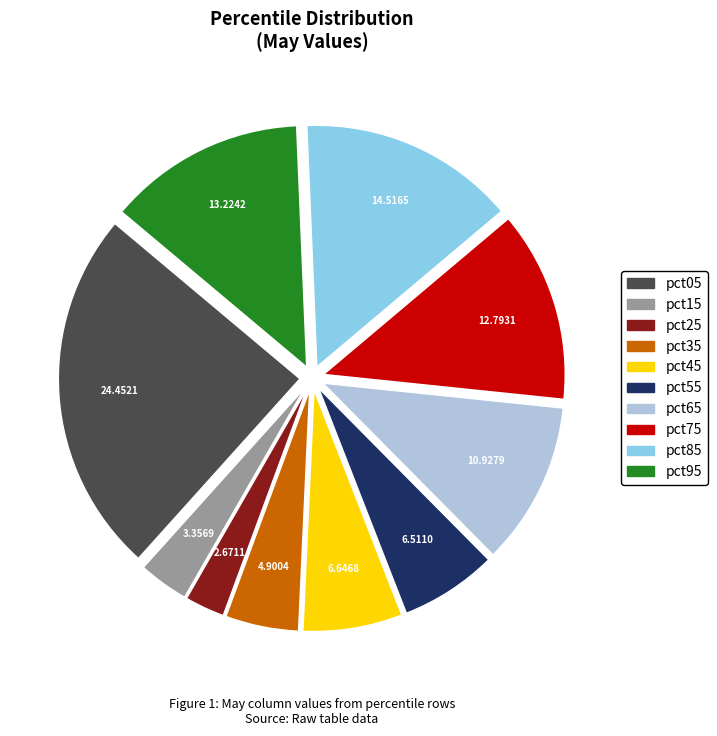

Which category has the smallest portion of the pie?

pct25